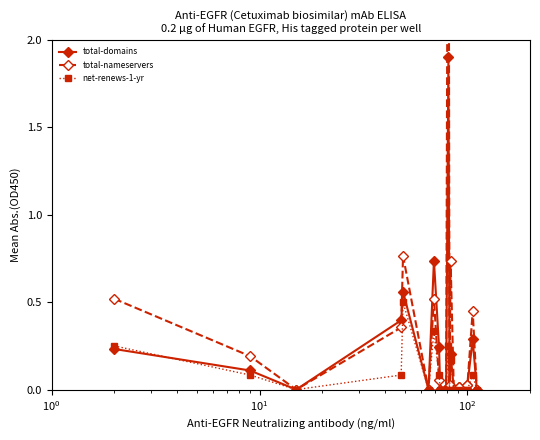

True or false: net-renews-1-yr has more than 0 interior local peaks.

True